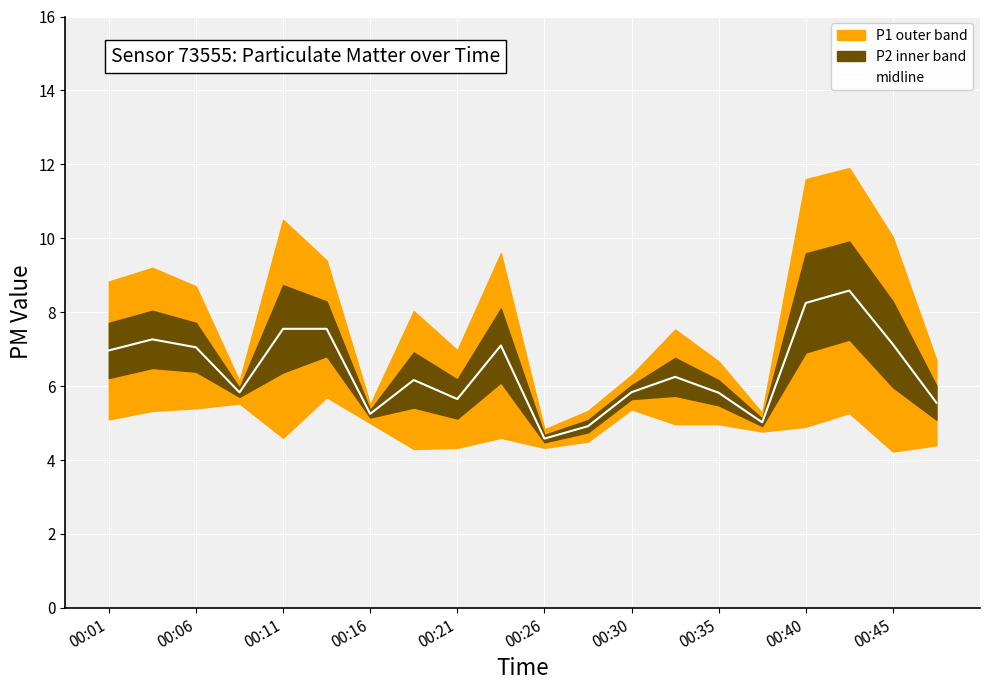

Where does the midline series first go above 6?

00:01